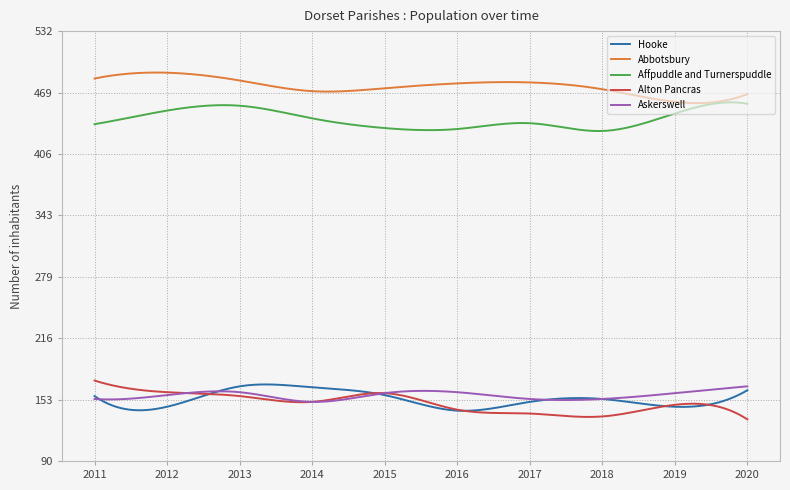

What is the highest value of the Affpuddle and Turnerspuddle series?

459.5